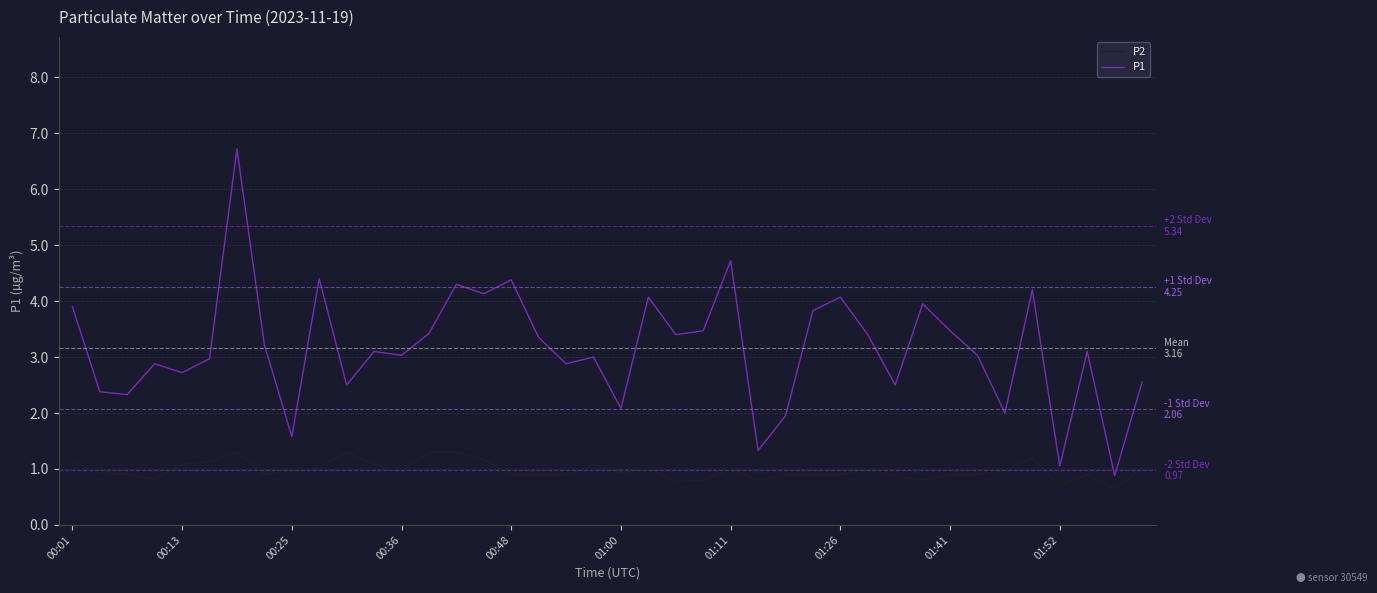

True or false: P2 and P1 cross at least once.

False